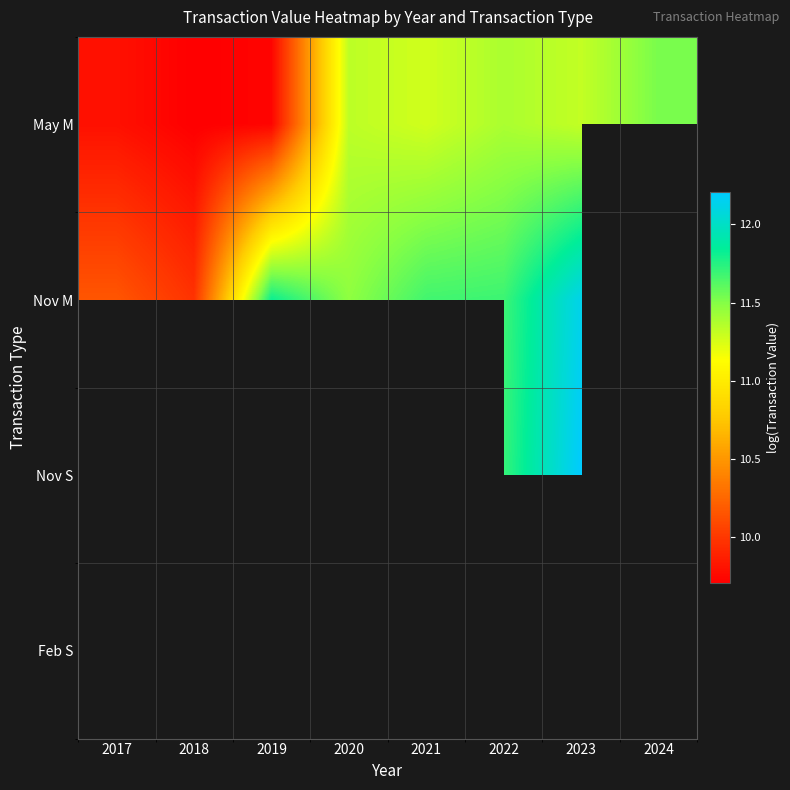

Which series has the widest spread of values?

Nov M